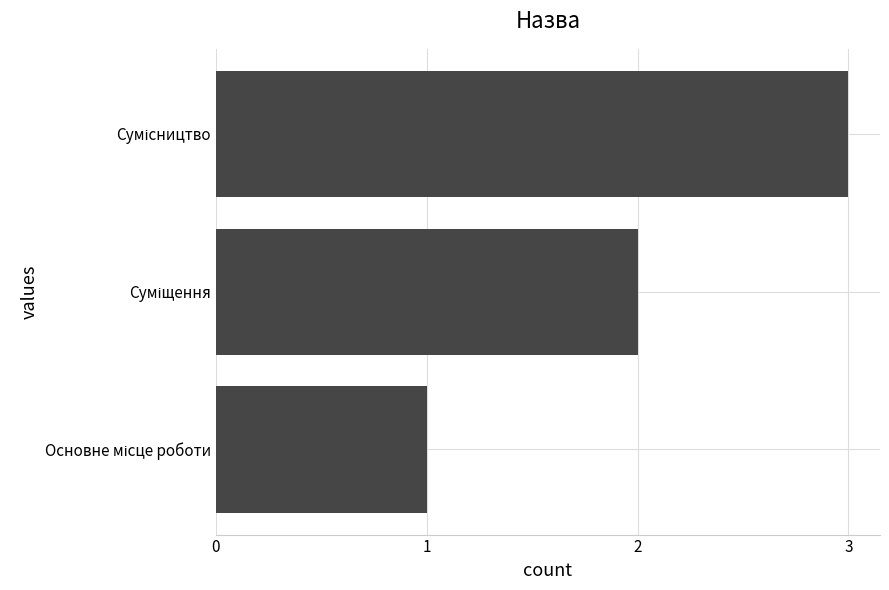

How many categories are shown in the chart?

3